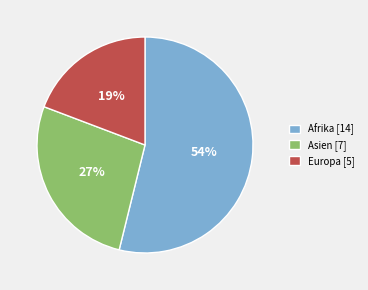

Which has a higher value, Europa [5] or Asien [7]?

Asien [7]